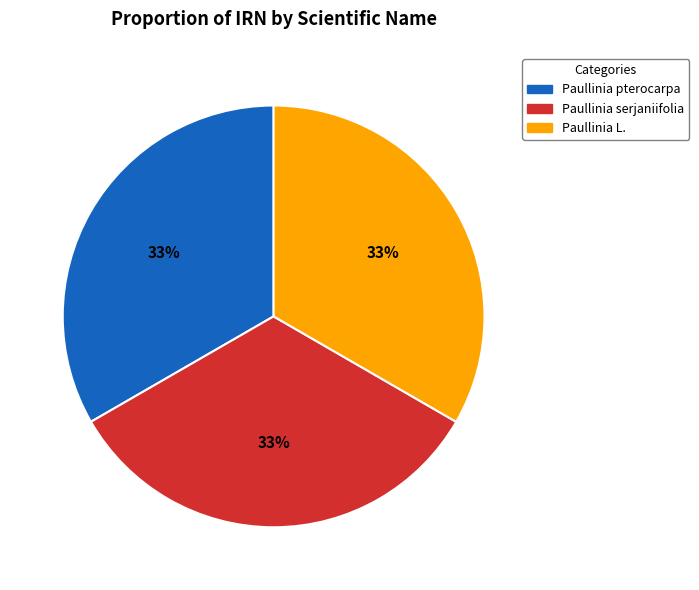

What is the ratio of the value at Paullinia serjaniifolia to the value at Paullinia pterocarpa?

1.0